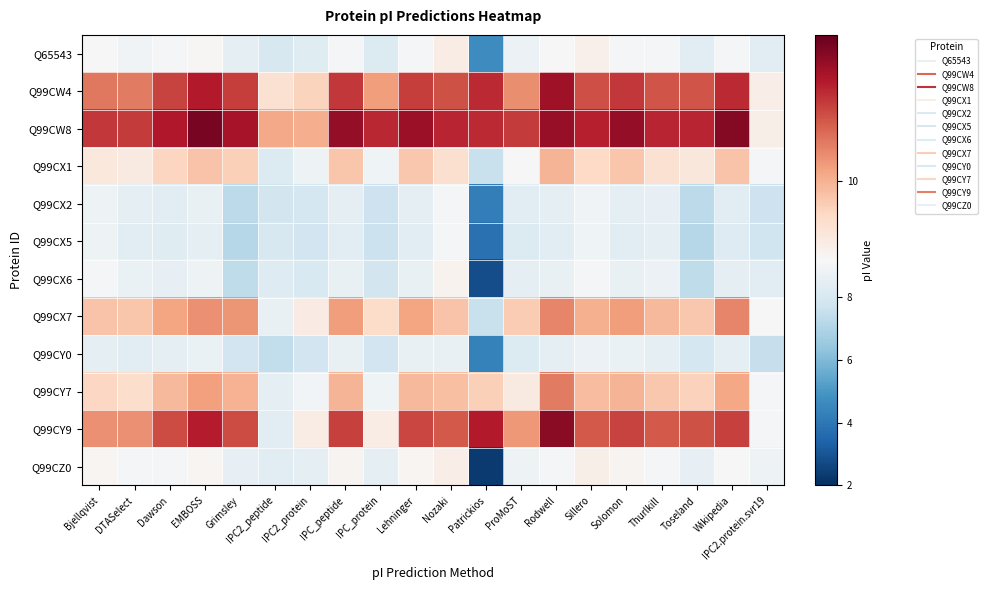

At Wikipedia, list the series in order from smallest to largest.

Q99CX5, Q99CX2, Q99CY0, Q99CX6, Q65543, Q99CZ0, Q99CX1, Q99CY7, Q99CX7, Q99CY9, Q99CW4, Q99CW8